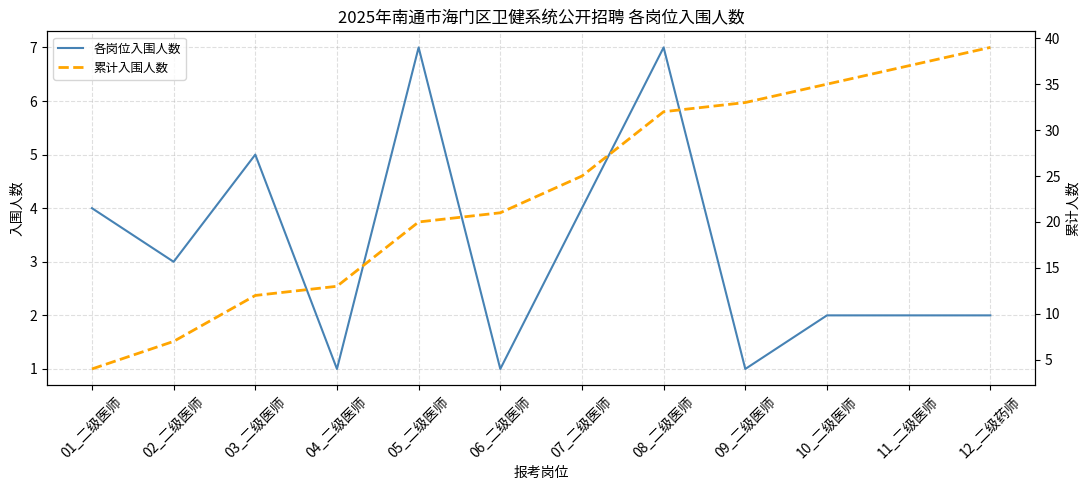

Which series changed the most between 01_二级医师 and 11_二级医师?

累计入围人数